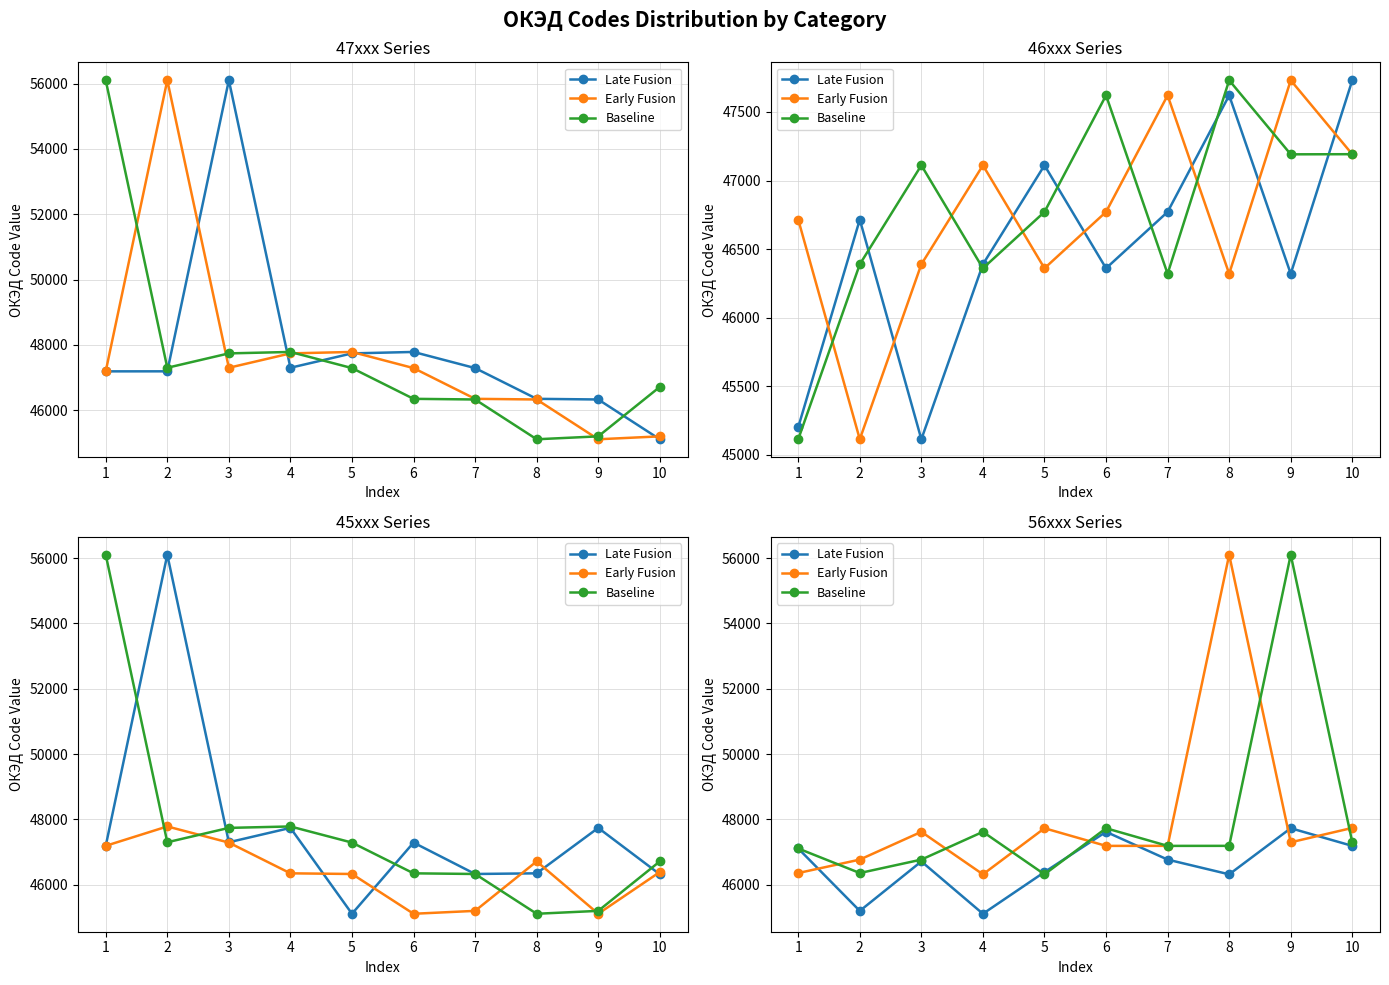

How many data points in Late Fusion are above 46771?

4